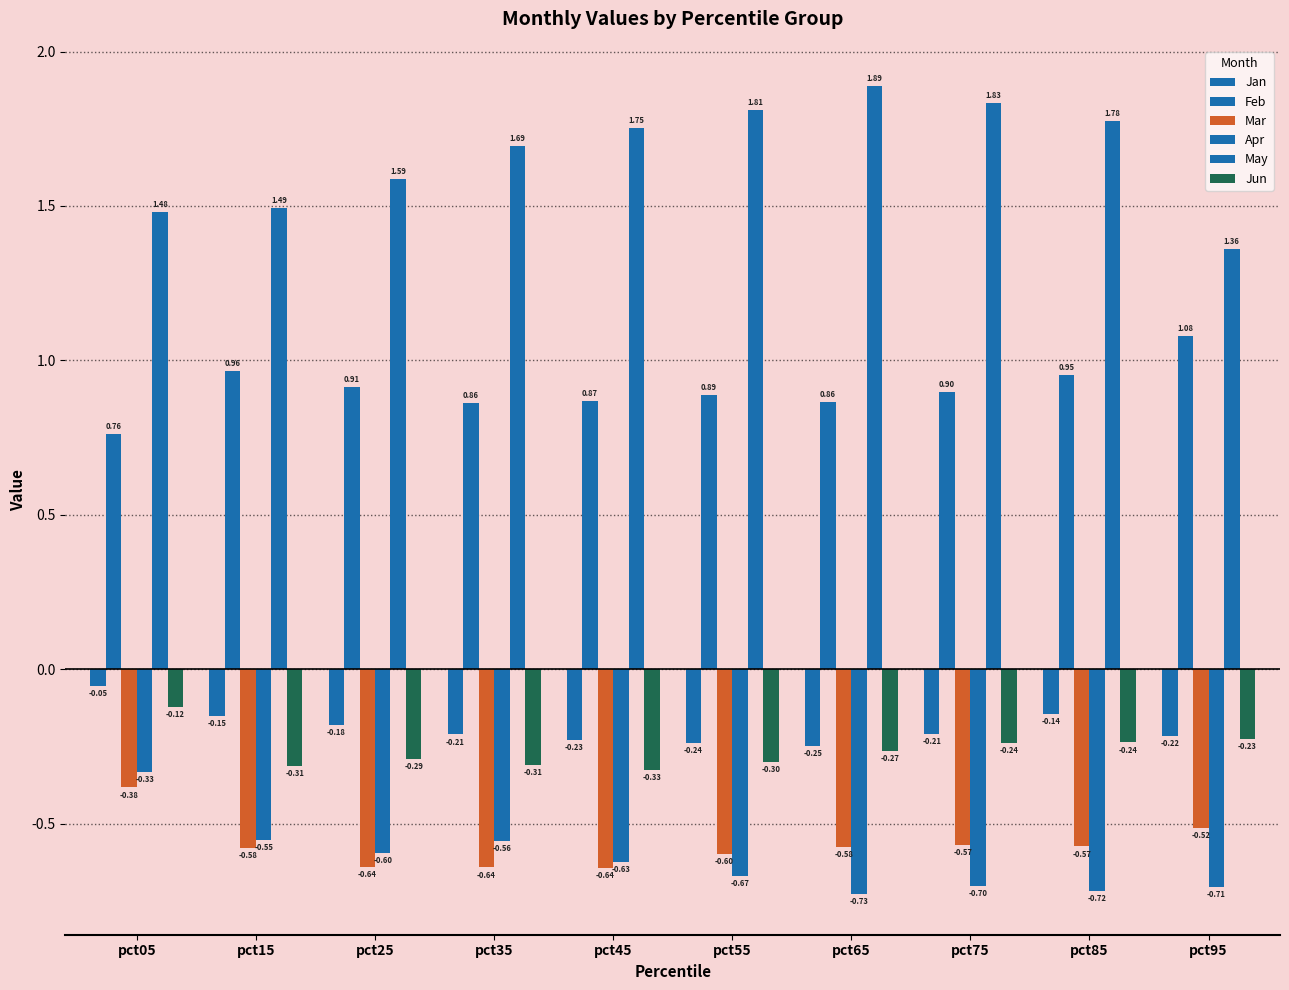

Does the chart contain any negative values?

Yes